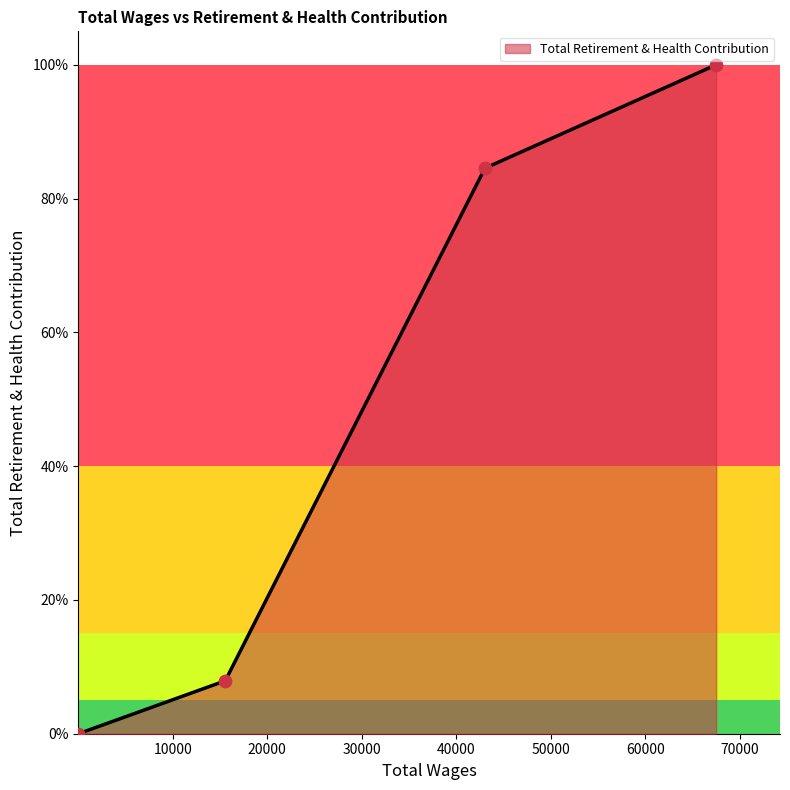

Is this an area chart (filled region under the line)?

Yes